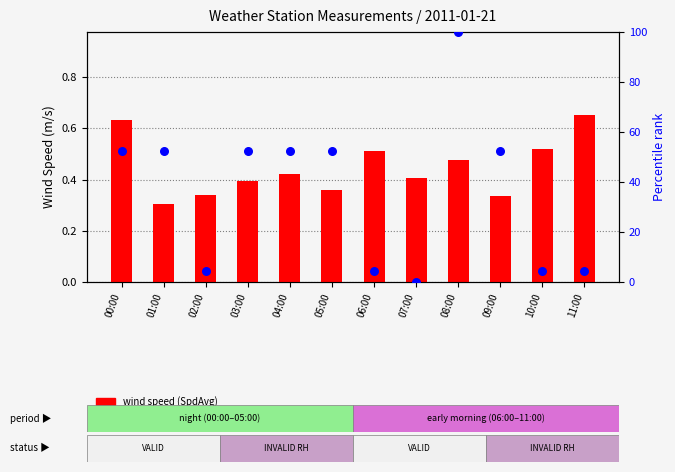

Which series has the widest spread of Y values?

temperature percentile (TA)